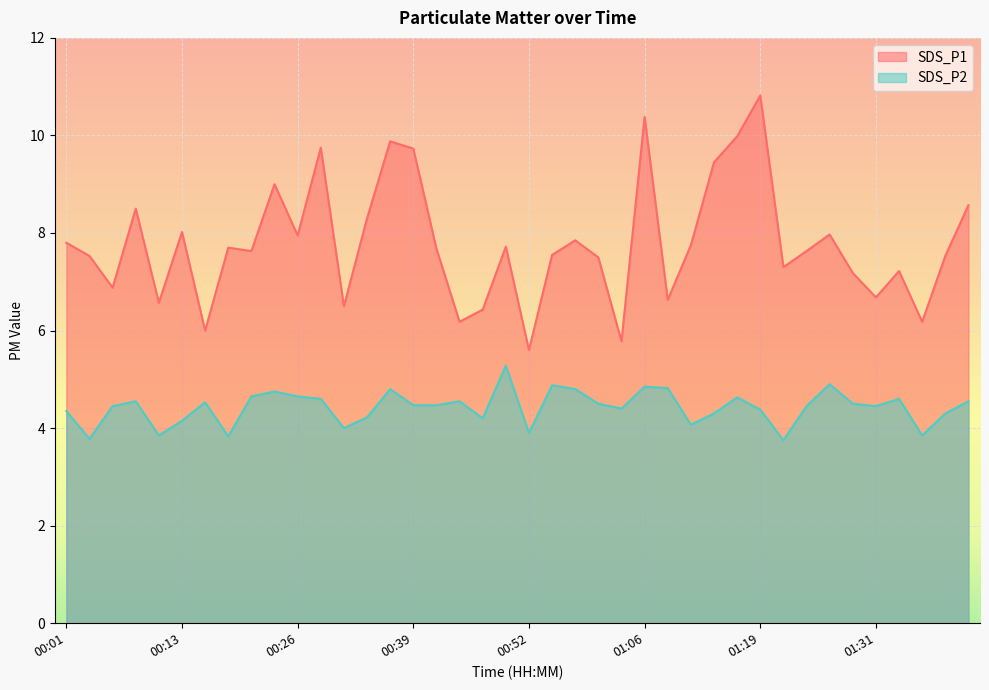

Is it true that SDS_P2 equals 4.7 at 00:21?

True